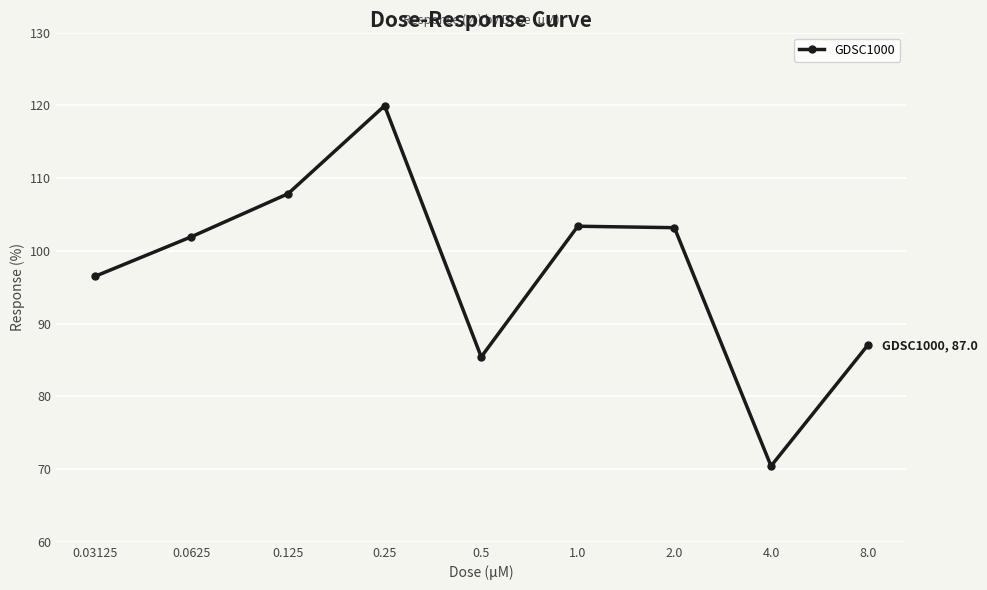

What is the difference between the second highest and second lowest values?

22.4